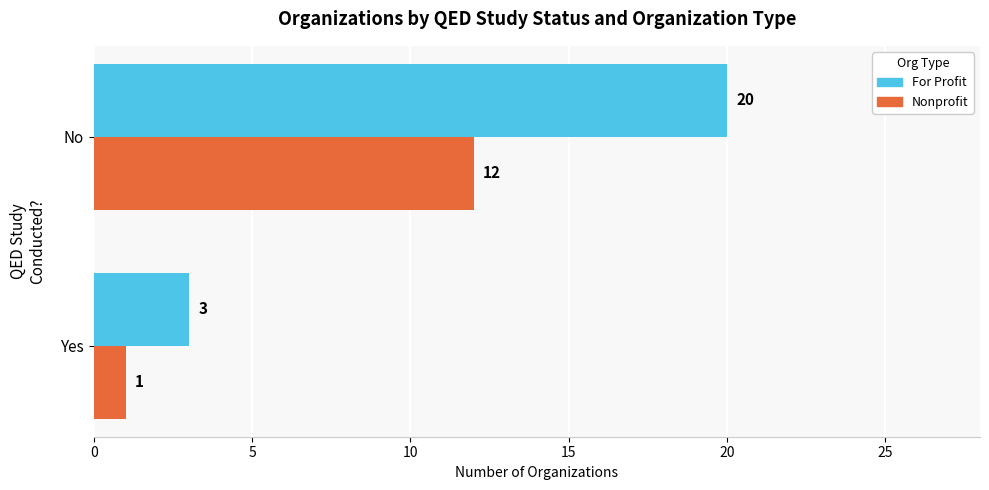

What is the sum of all For Profit values?

23